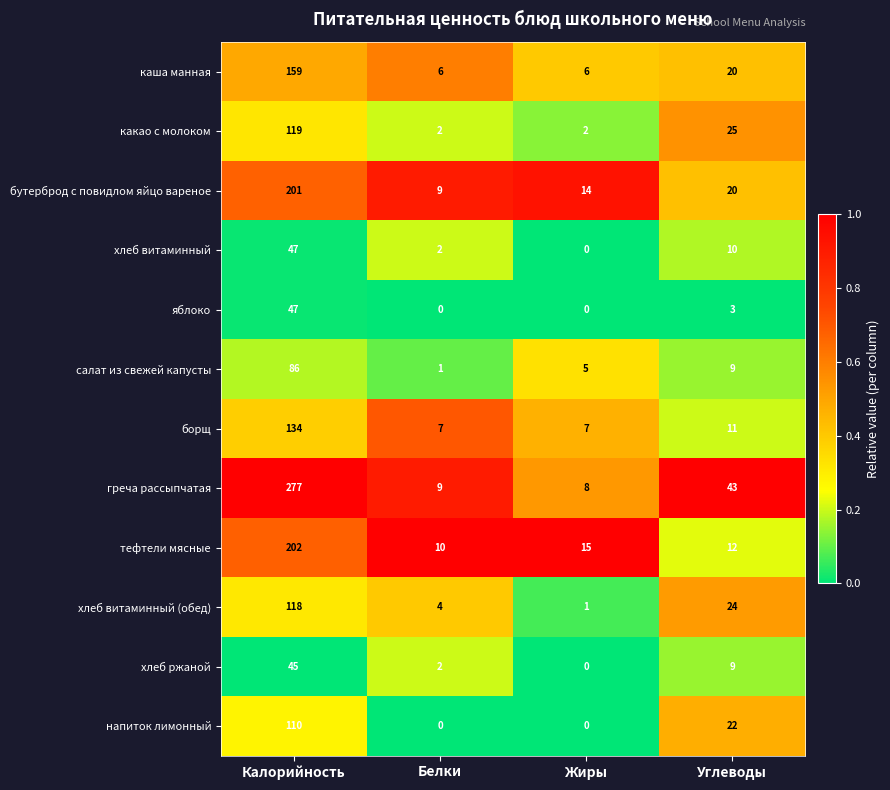

Where is какао с молоком nearest to the value 60?

Углеводы